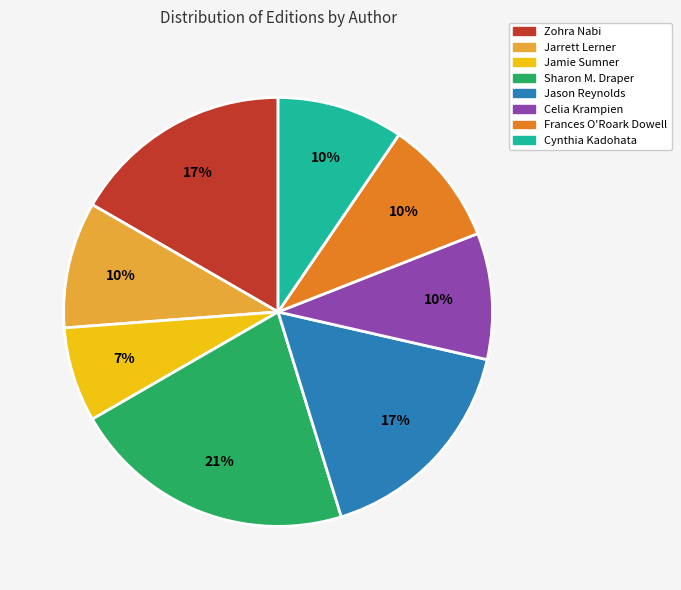

Is there any slice that represents more than half of the pie?

No